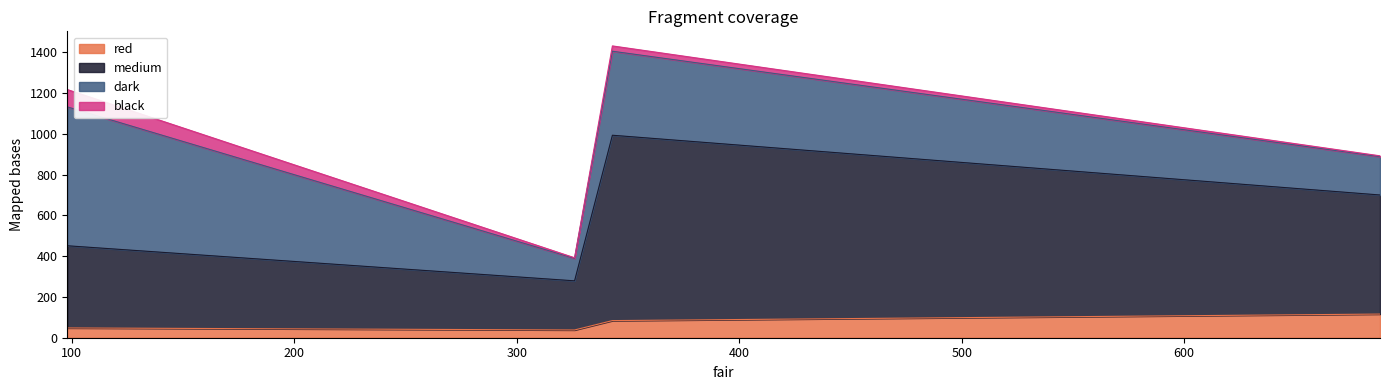

Rank the series by their maximum value, from highest to lowest.

medium, dark, red, black